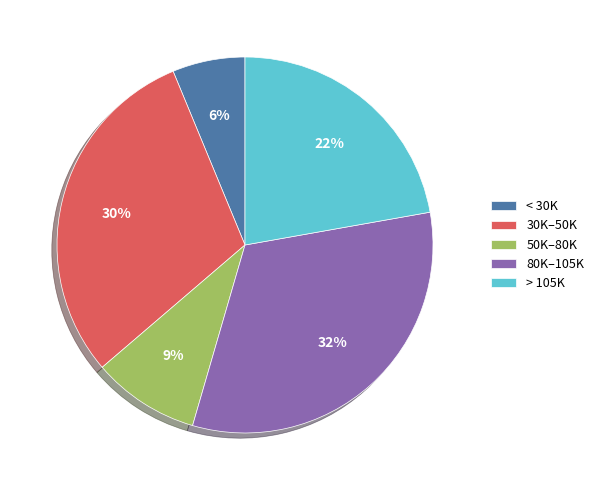

Is it true that 50K–80K is 4% of the pie?

False